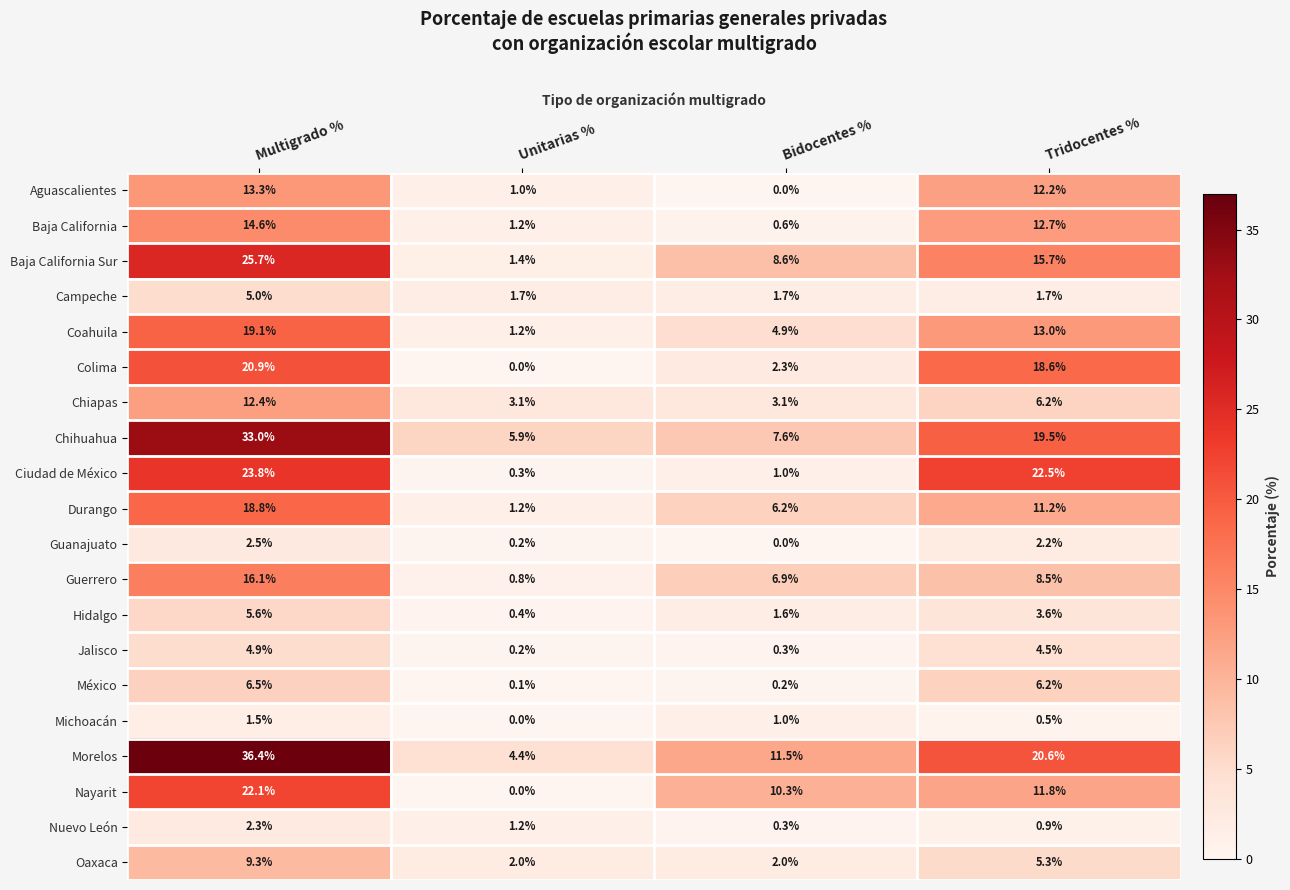

Where does the Chihuahua series first go above 19?

Multigrado %